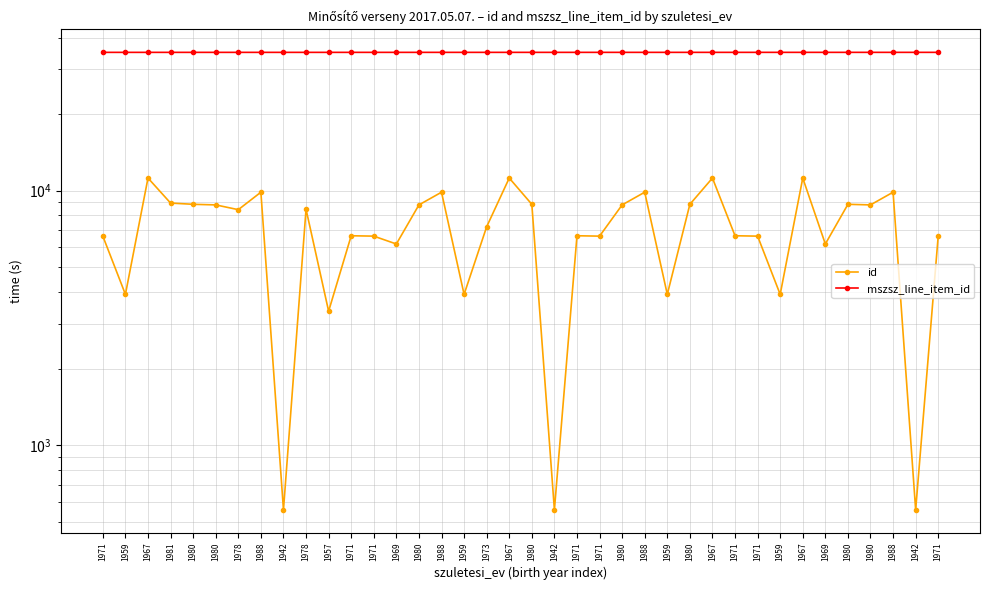

What is the sum of all mszsz_line_item_id values?

1329177